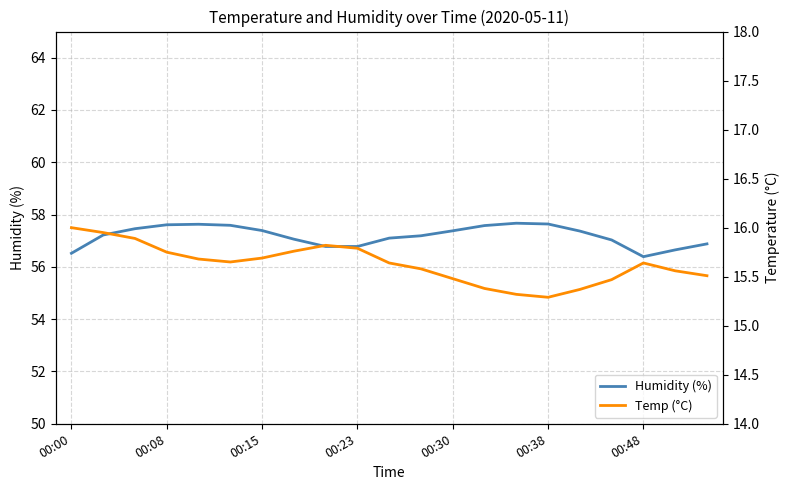

What is the total value across all series at 00:30?

72.9